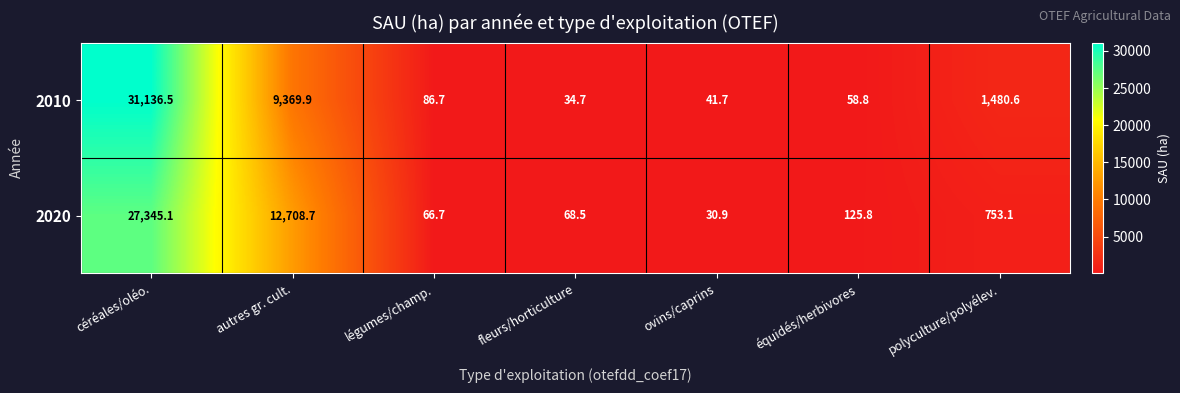

Which series has the largest range (max minus min)?

2010